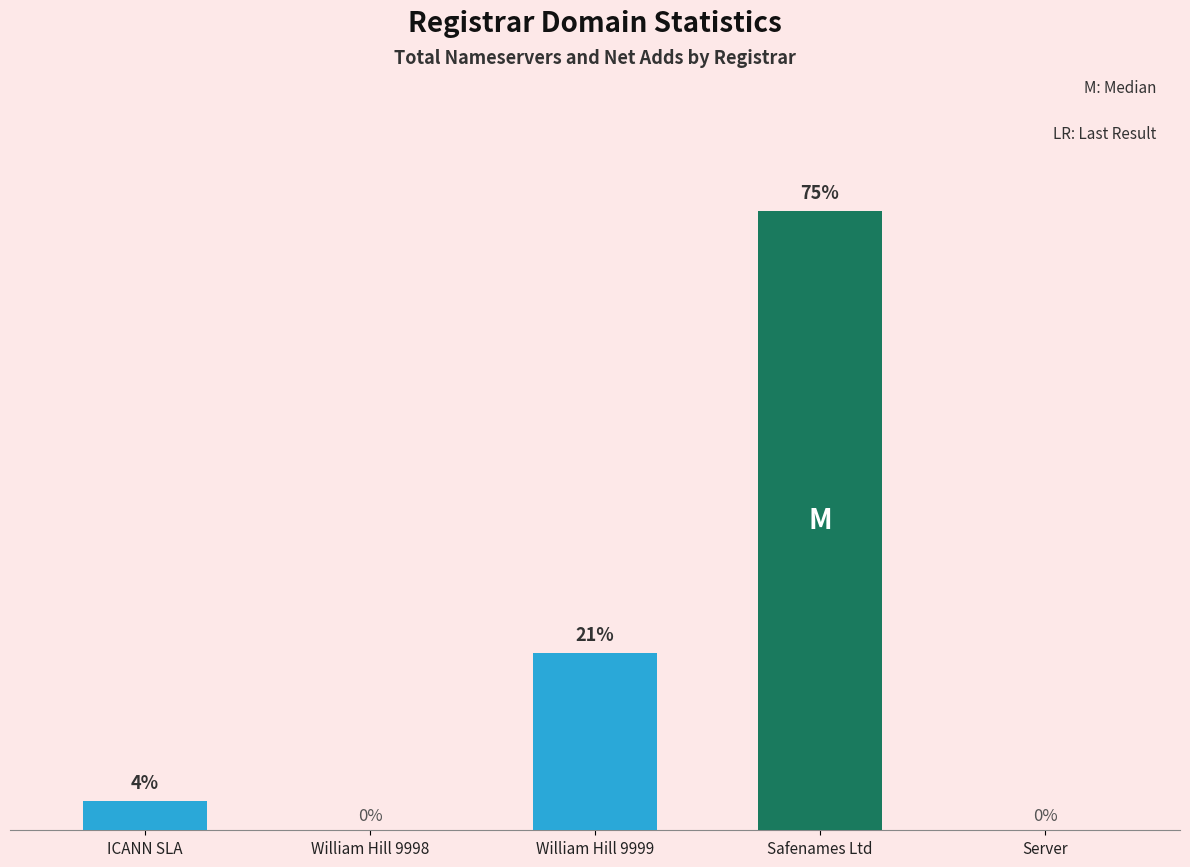

Between William Hill 9999 and William Hill 9998, which is larger?

William Hill 9999